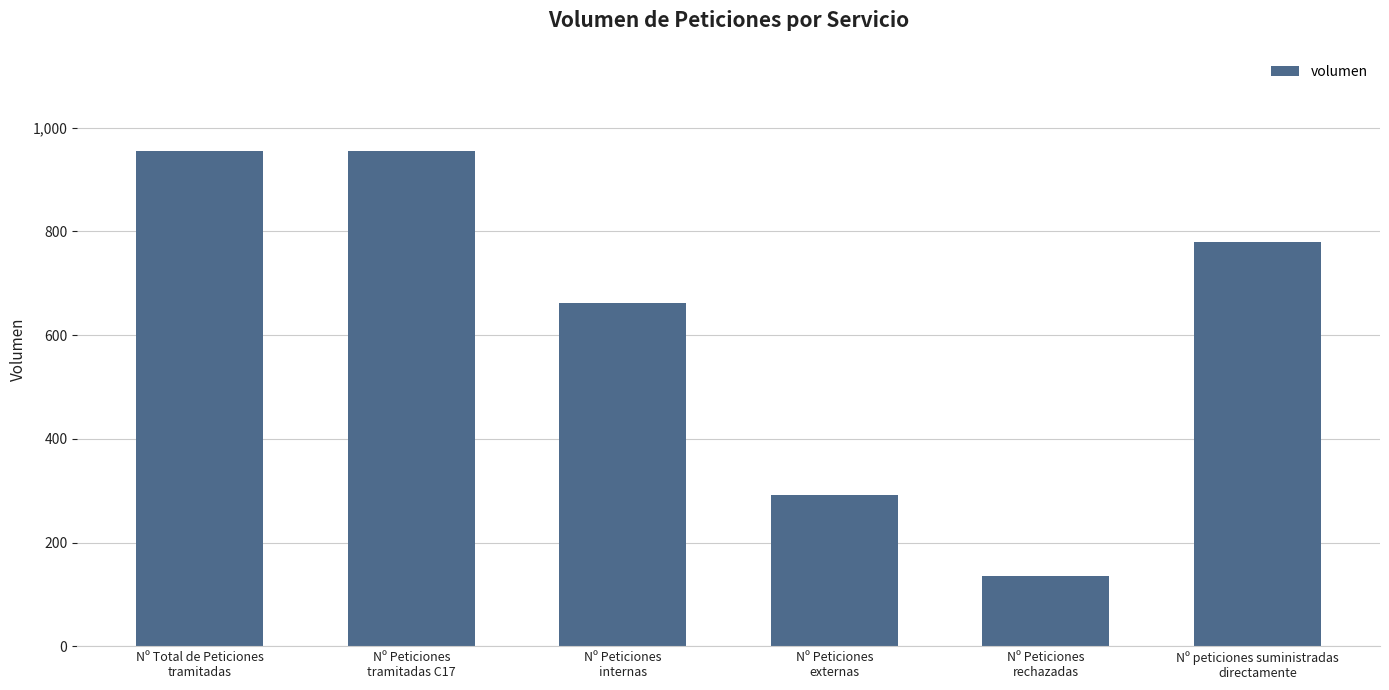

True or false: the data shows 662 at Nº Peticiones
internas.

True